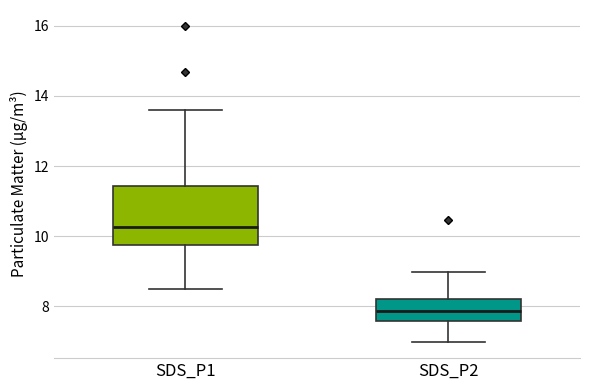

Reading left to right, transcribe this box plot: for each box, give where its median line is, the range the box spans, and where its two whiskers end, as read against the y-axis. The values are not printed on the chart, so give them approximately, as read against the axis.

SDS_P1: median 10.2, box 9.8 to 11.4, whiskers 8.6 to 13.6
SDS_P2: median 7.8, box 7.6 to 8.2, whiskers 7.0 to 9.0